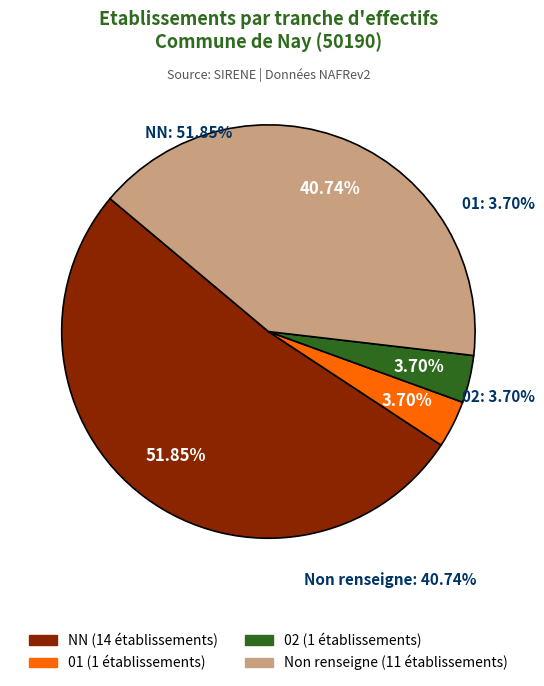

Which category has the biggest portion of the pie?

NN